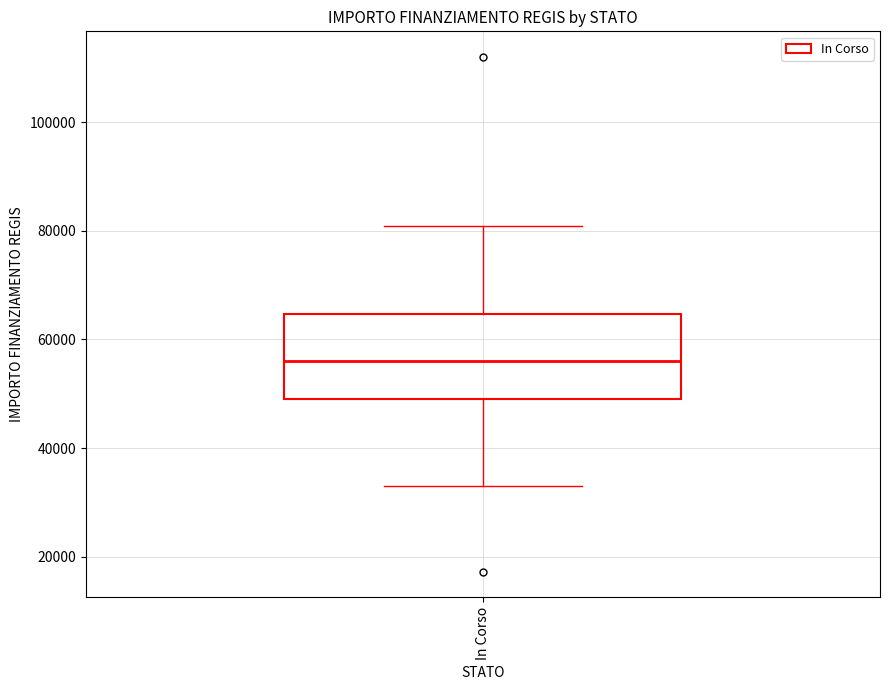

Read this box plot against the y-axis: the position of the median line, the range covered by the box, and the ends of both whiskers. The values are not printed on the chart, so give them approximately, as read against the axis.

median 56000, box 50000 to 64000, whiskers 32000 to 80000